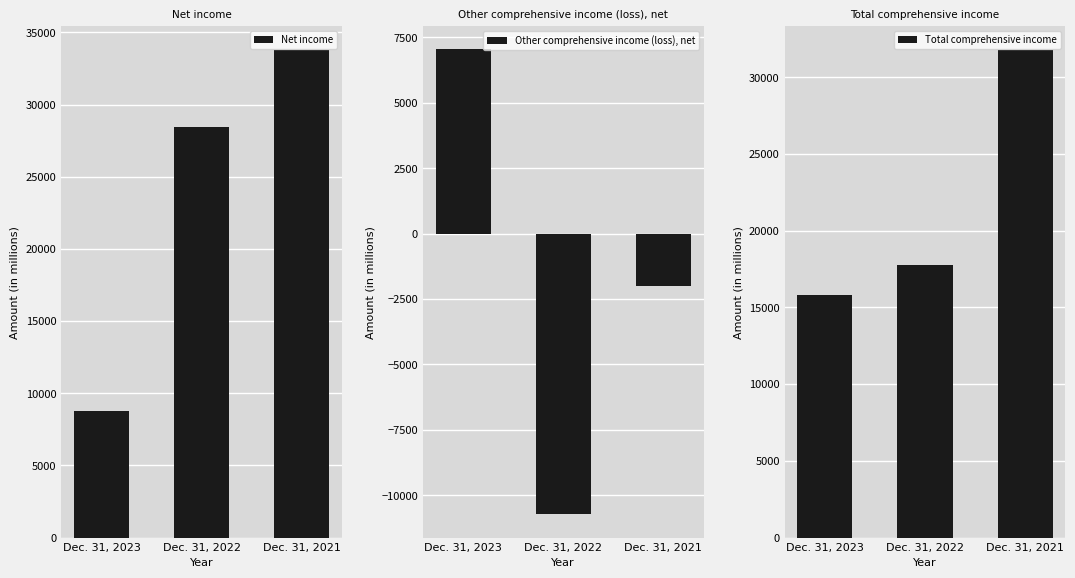

Which series has the widest spread of values?

Net income